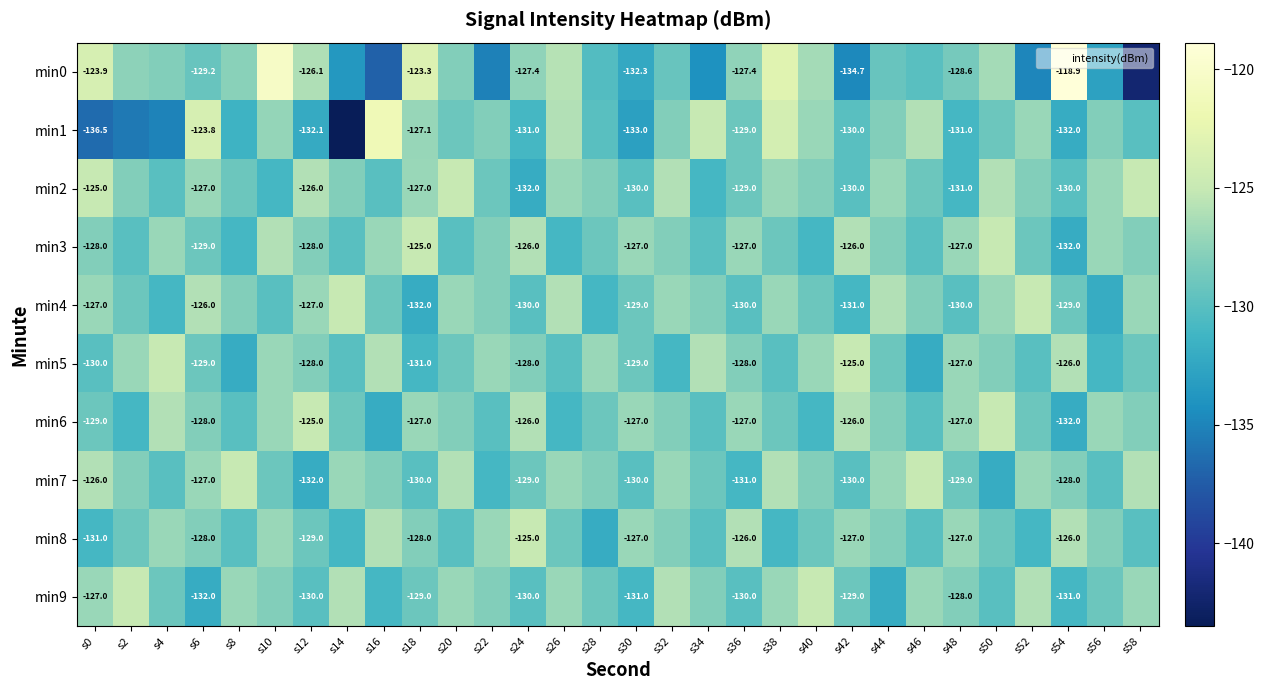

Between s56 and s26, which is larger?

s26